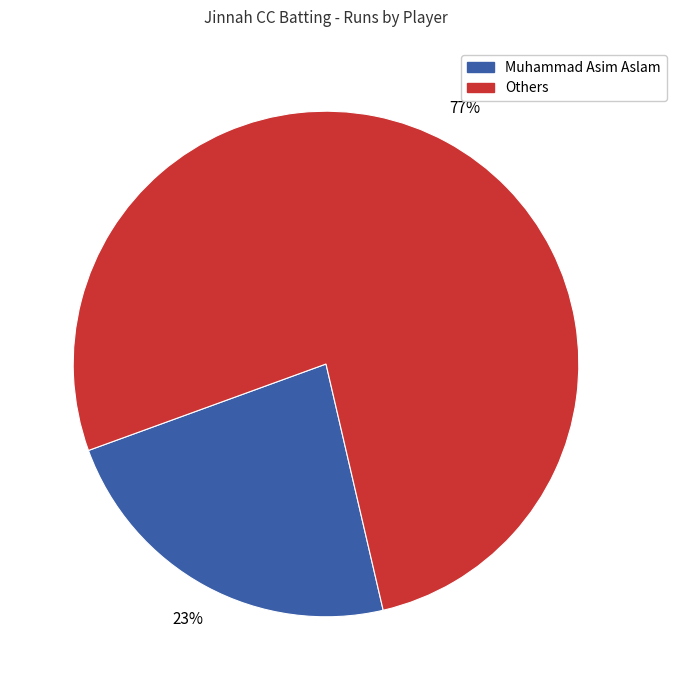

Does any single category account for the majority?

Yes